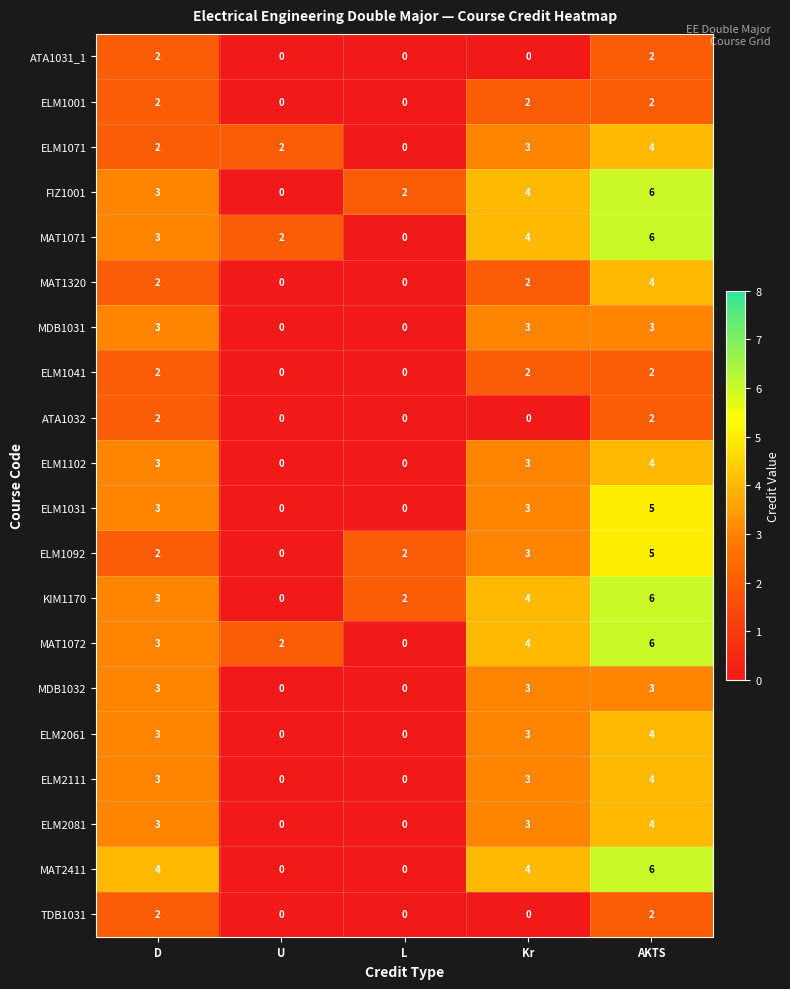

What is the approximate value of ELM2061 at AKTS?

4